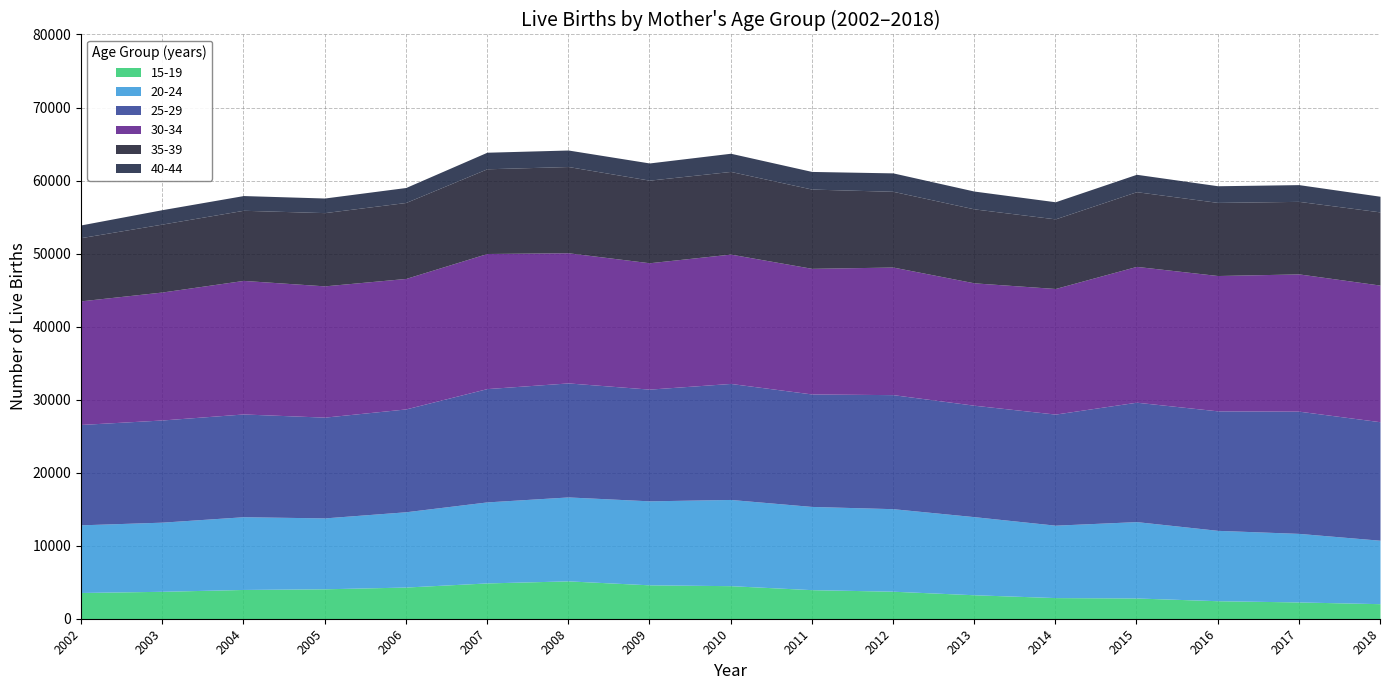

What is the approximate value of 40-44 at 2013?

2439